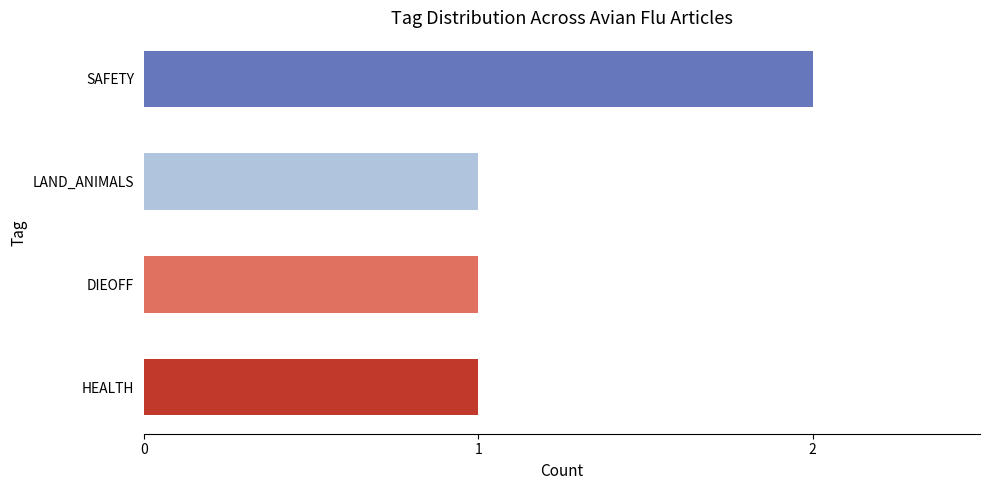

What is the ratio of the value at SAFETY to the value at HEALTH?

2.0